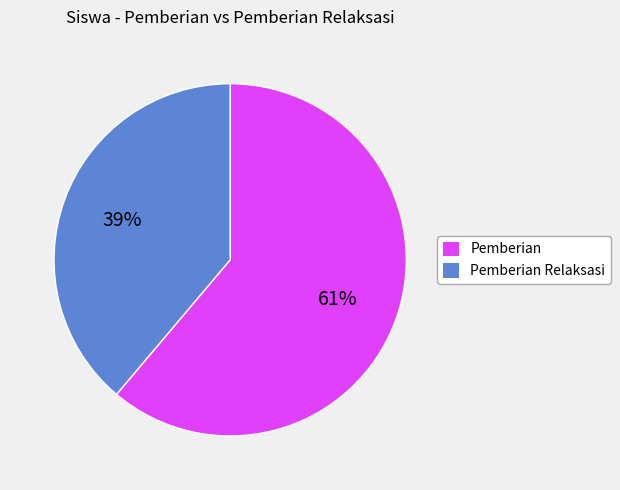

To the nearest percent, what is the average slice percentage?

50%